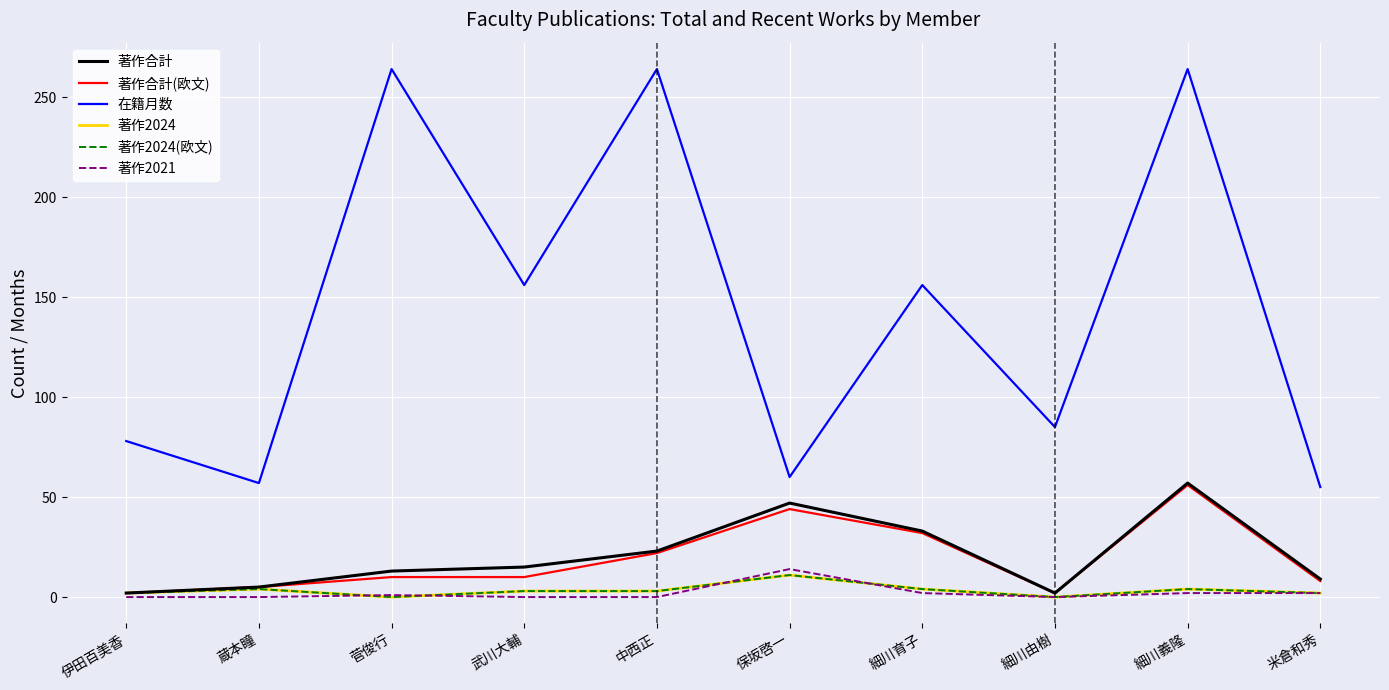

What is the average value of the 著作2024(欧文) series?

3